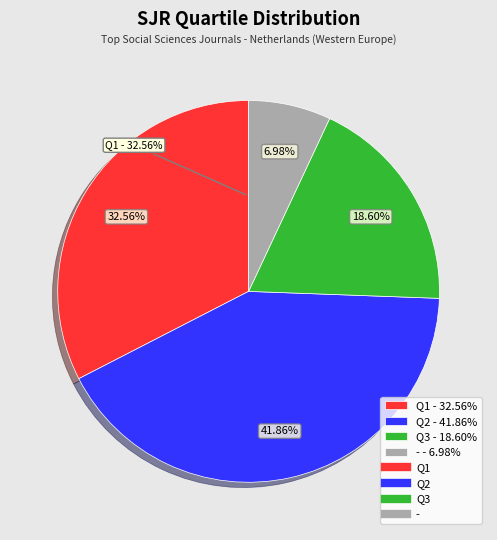

Does any single category account for the majority?

No